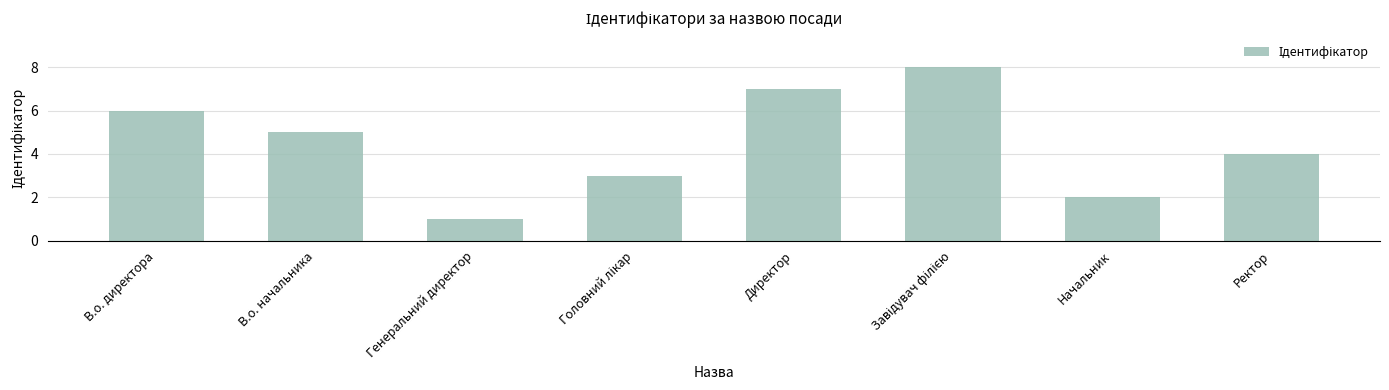

What is the sum of the values at Генеральний директор and В.о. начальника?

6